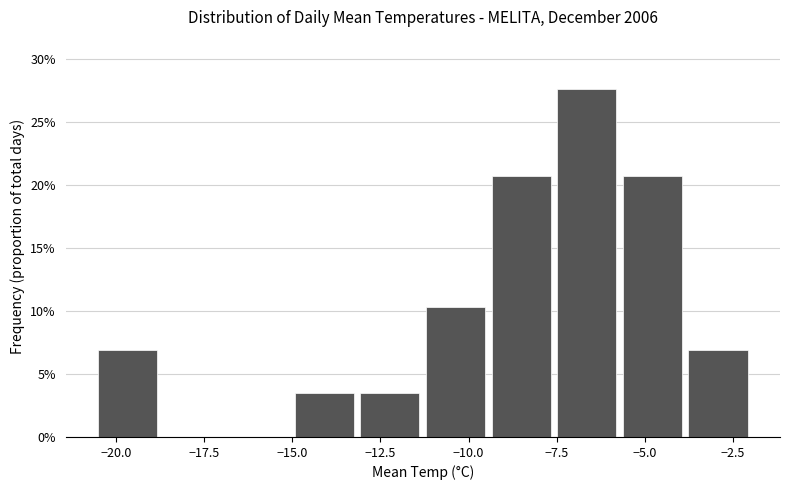

Around what value on the x-axis is the tallest bar? Give the approximate position of its centre, as read against the axis.

-6.5